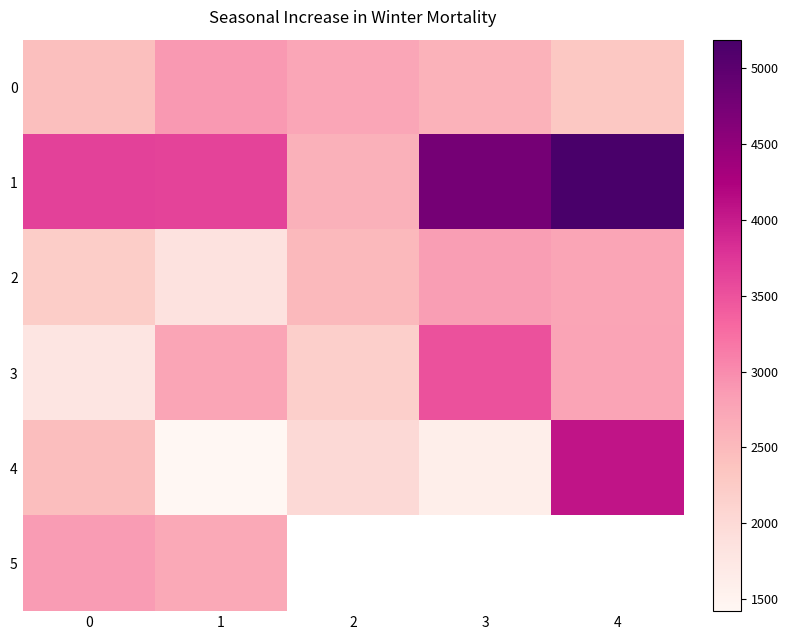

The value of row_4 at 3 is 1603.0. True or false?

True